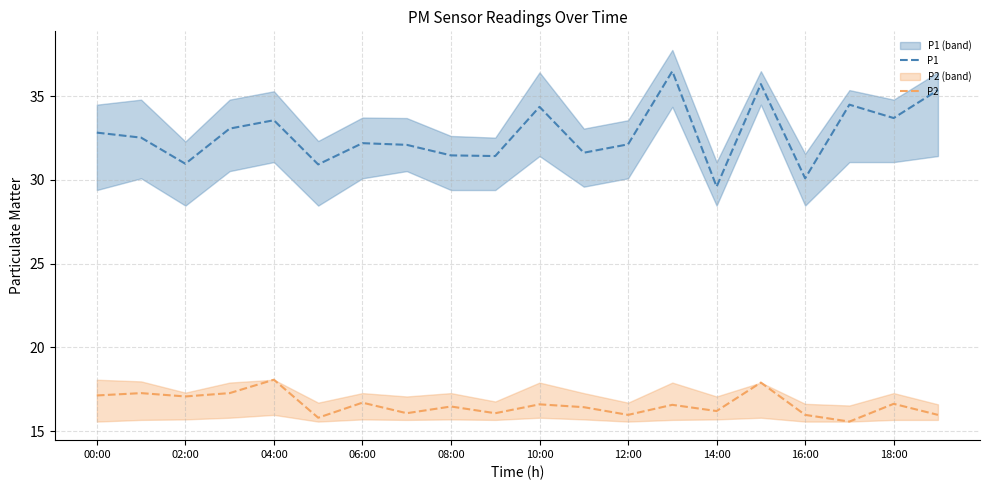

What is the lowest value of the P2 series?

15.6